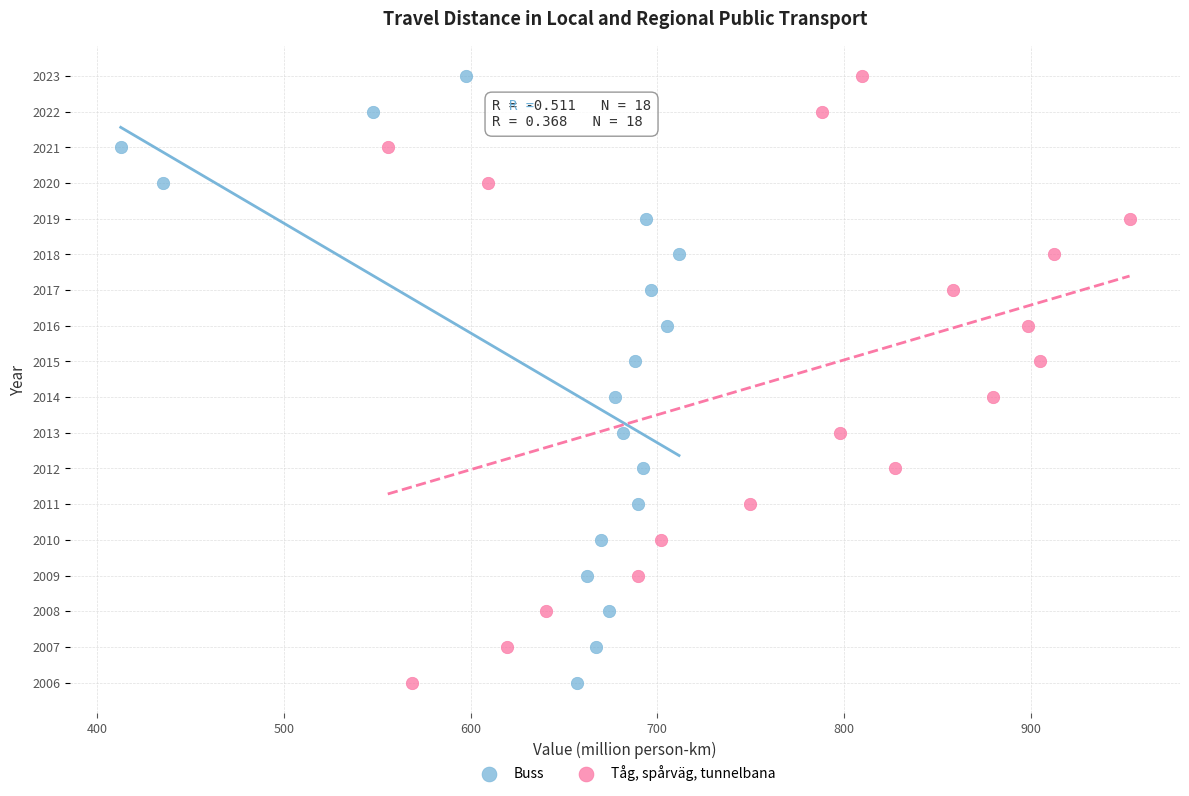

What are all the series names shown in the legend?

Buss, Tåg, spårväg, tunnelbana